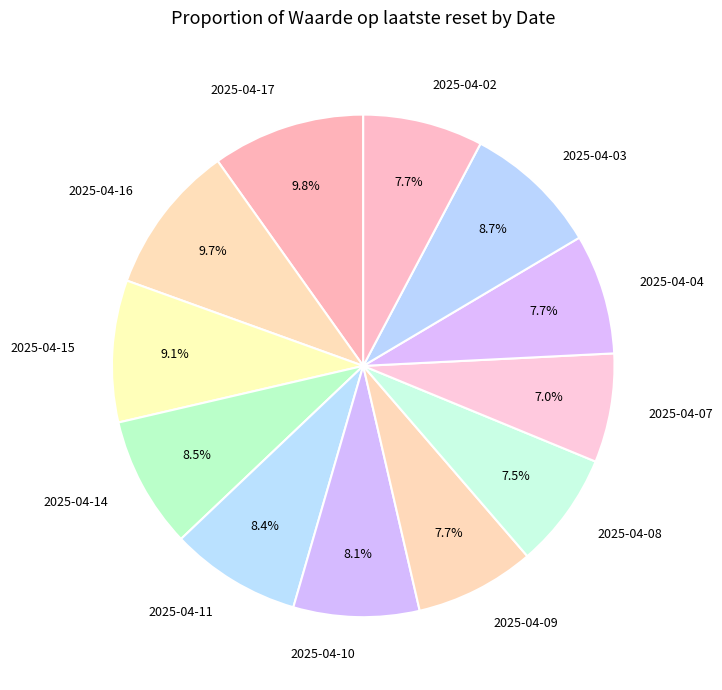

How much of the chart is everything except 2025-04-07?

93.0%